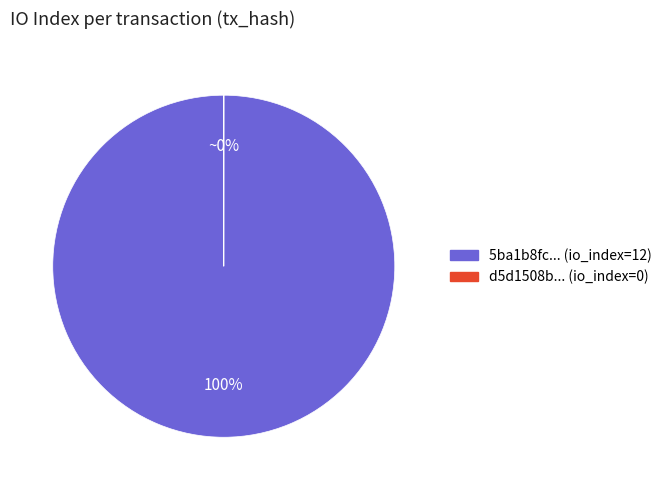

The tx_index_12 slice represents 100% of the pie. True or false?

True